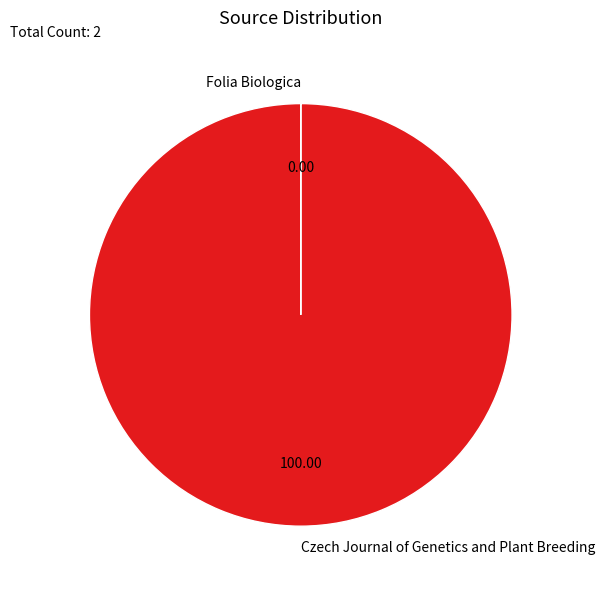

Which slice represents more than half of the pie?

Czech Journal of Genetics and Plant Breeding